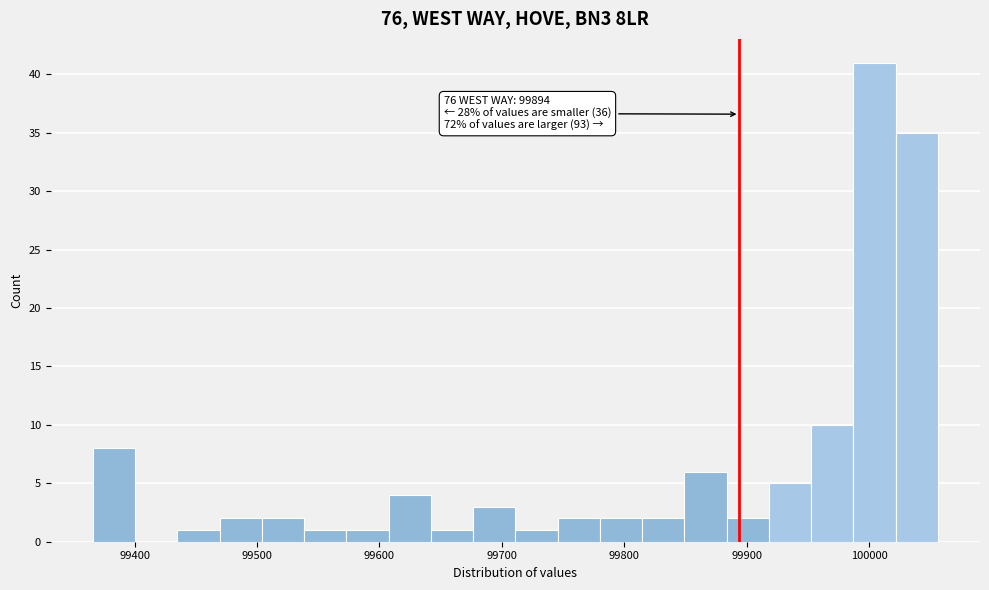

Read against the x-axis, roughly where is the centre of the tallest bar?

100000